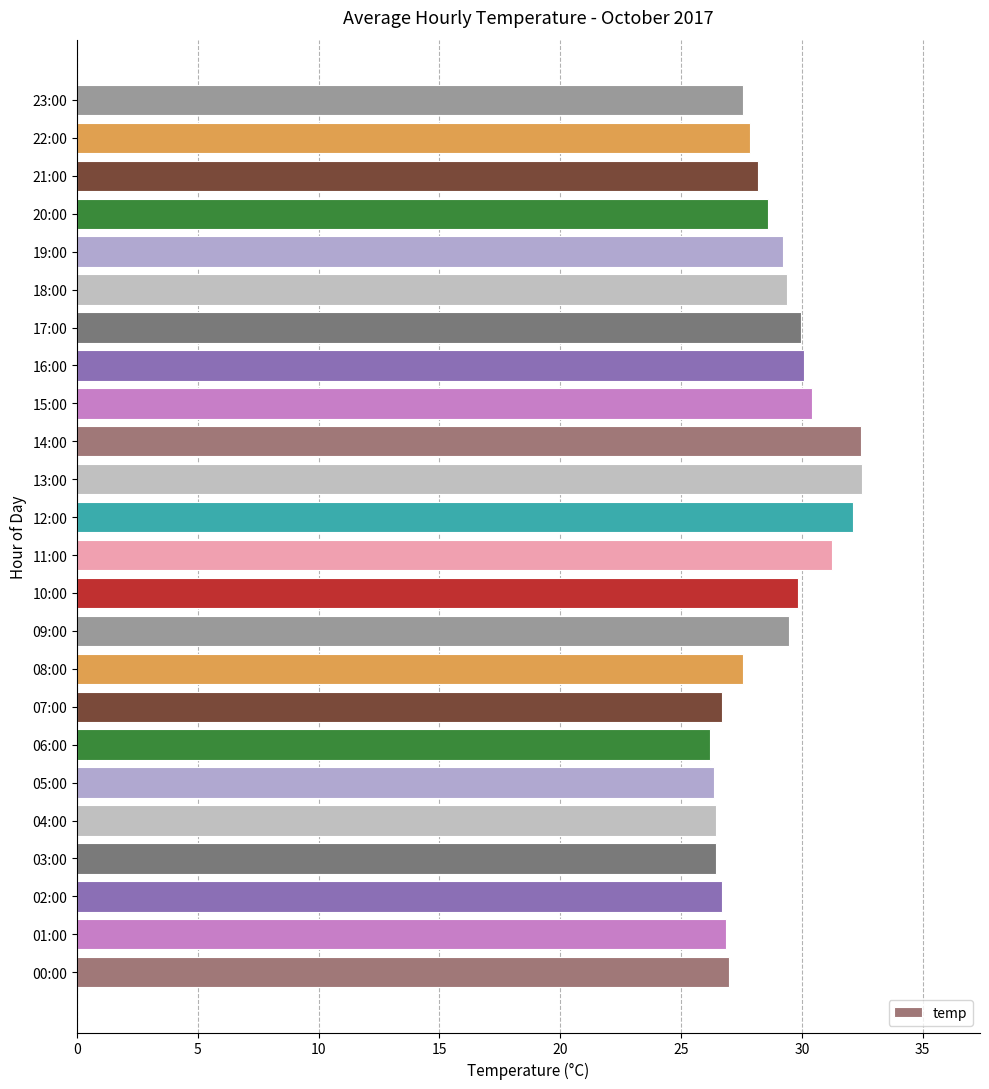

True or false: the data shows 9.6 at 13:00.

False